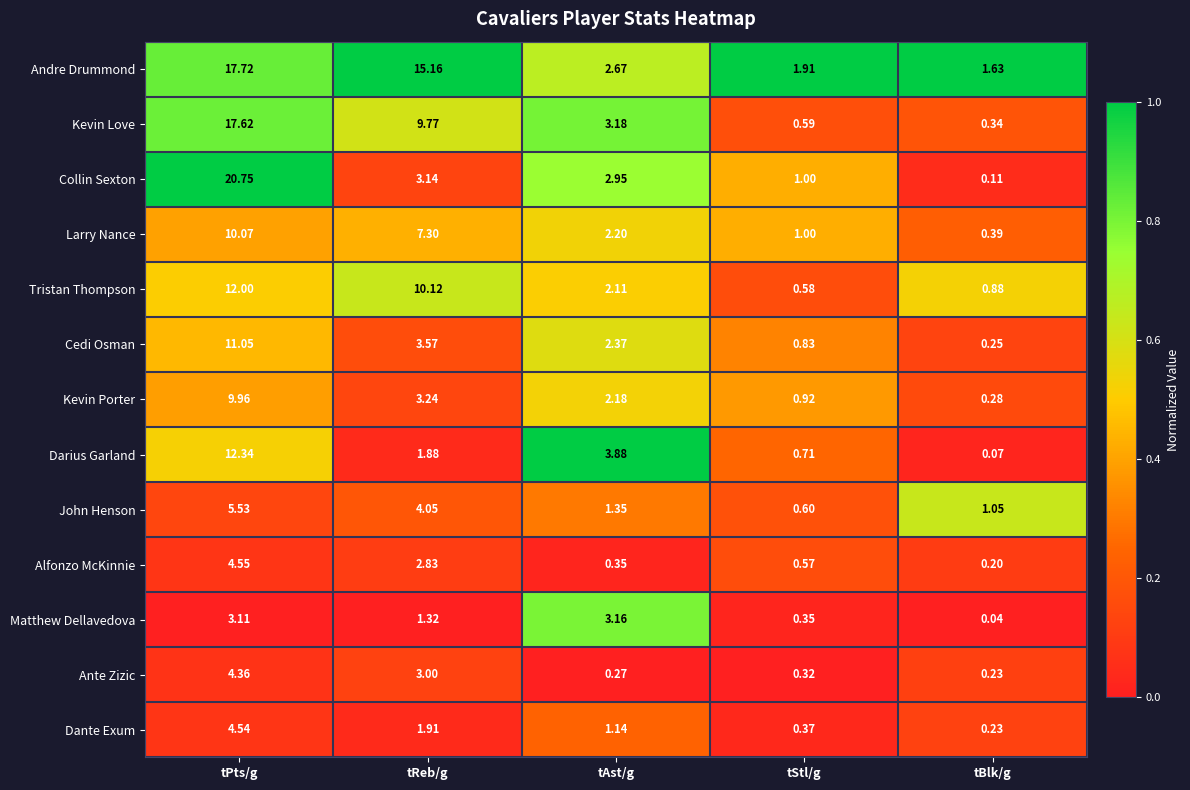

At tPts/g, list the series in order from smallest to largest.

Matthew Dellavedova, Ante Zizic, Dante Exum, Alfonzo McKinnie, John Henson, Kevin Porter, Larry Nance, Cedi Osman, Tristan Thompson, Darius Garland, Kevin Love, Andre Drummond, Collin Sexton